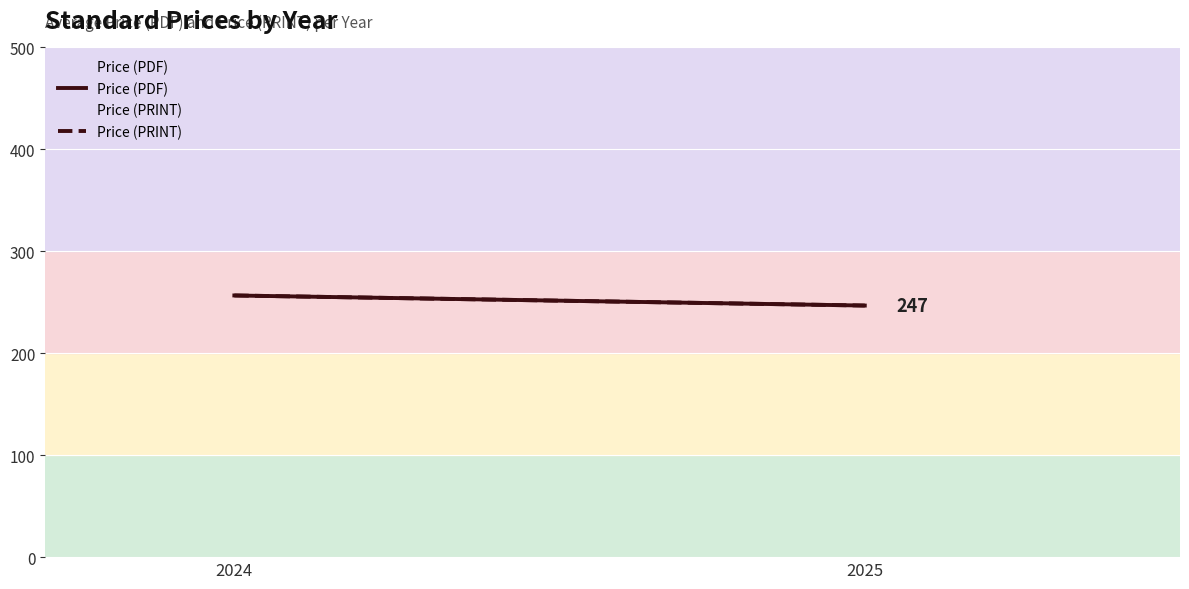

What is the average value of the Price (PRINT) series?

251.7